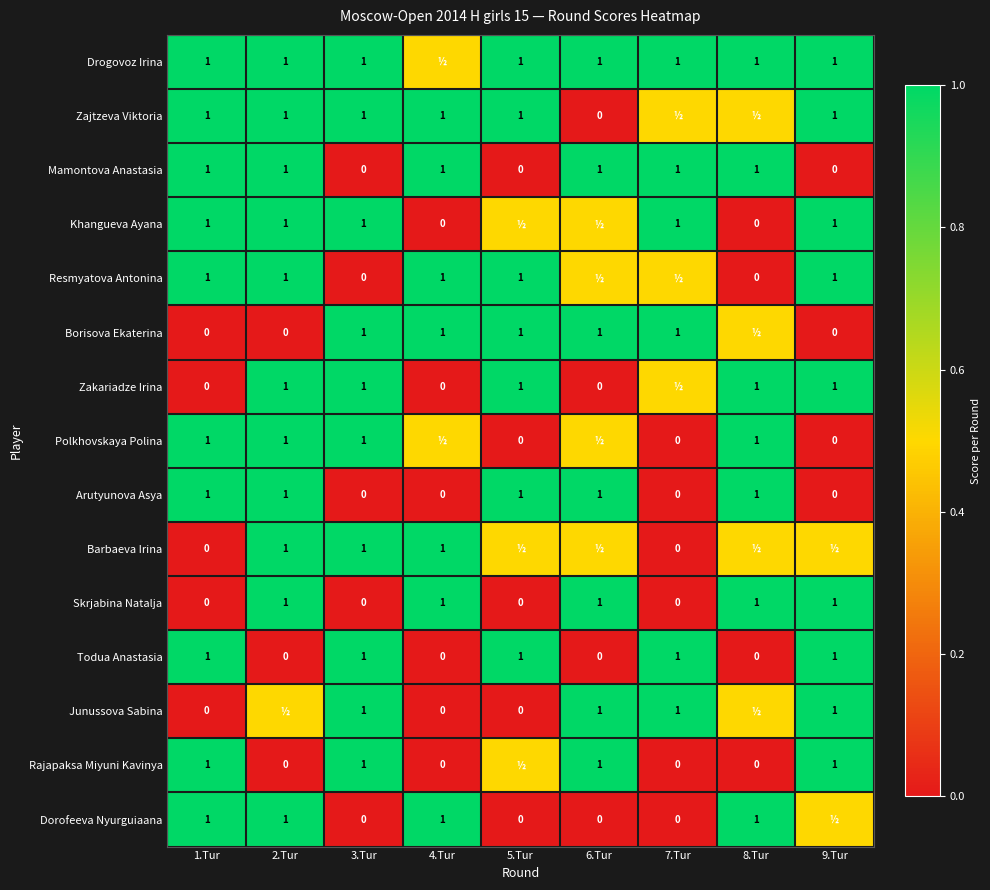

True or false: Borisova Ekaterina has a value of 1.6 at 7.Tur.

False